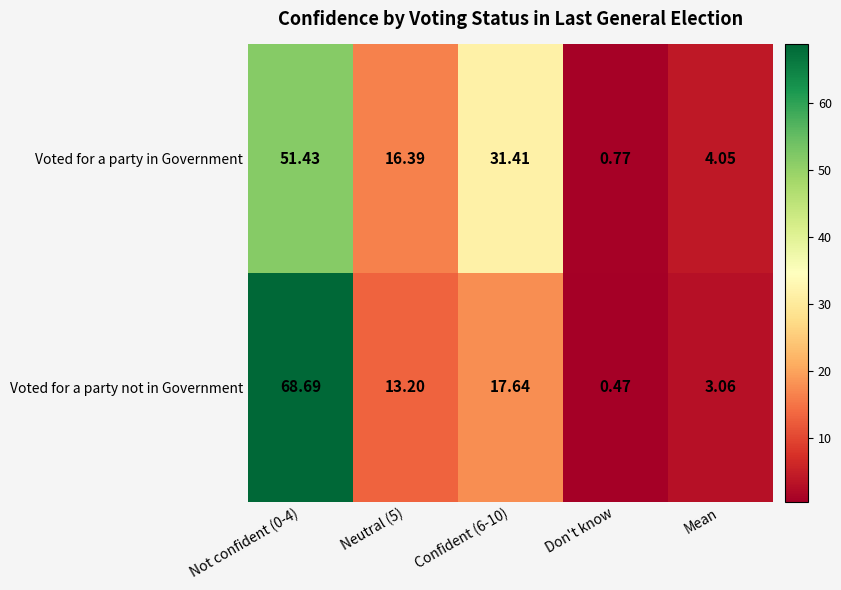

Count the number of data series in this chart.

2